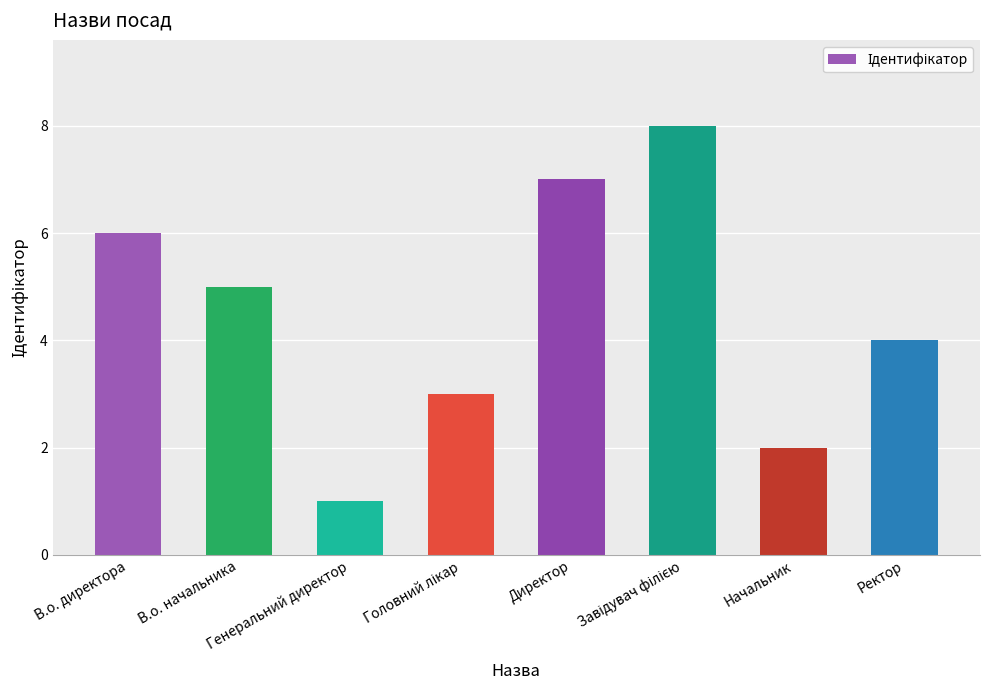

What is the value of the 1st bar from the left?

6